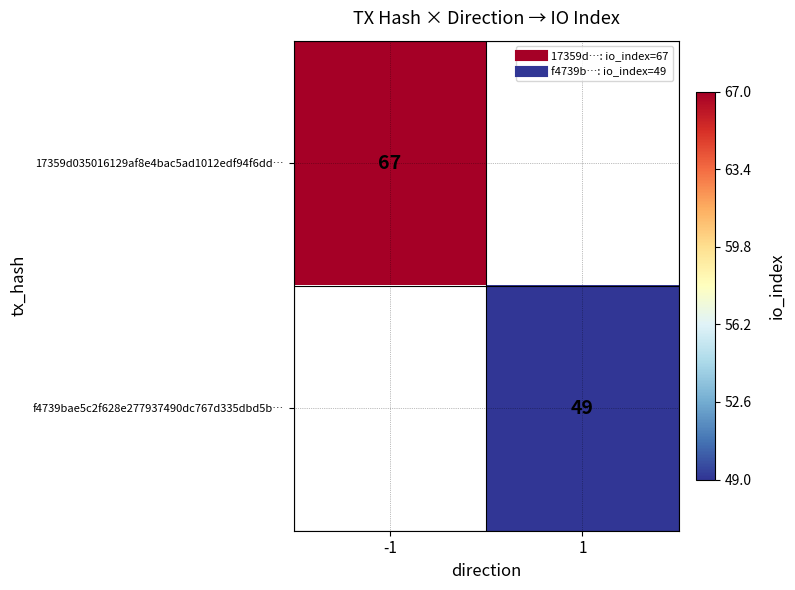

What value does the 17359d035016129af8e4bac5ad1012edf94f6dd… series have at -1?

67.0